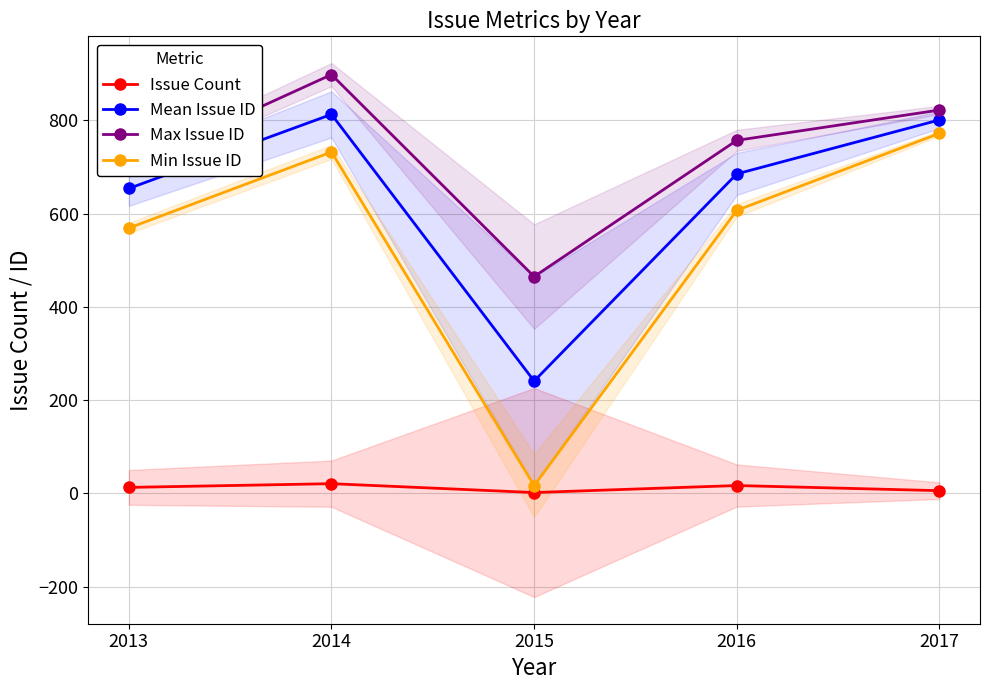

Reading left to right, what are all the values shown in this chart?

Issue Count: 13.0	21.0	2.0	17.0	6.0
Mean Issue ID: 653.8	812.7	241.0	685.1	800.8
Max Issue ID: 700.0	898.0	465.0	757.0	822.0
Min Issue ID: 569.0	732.0	17.0	607.0	772.0